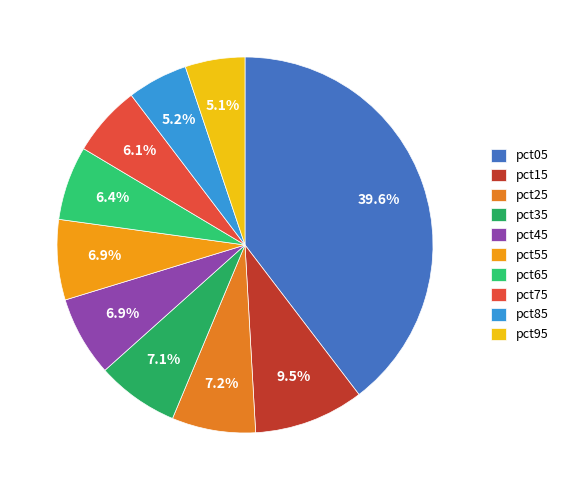

To the nearest percent, what portion does pct85 represent?

5%